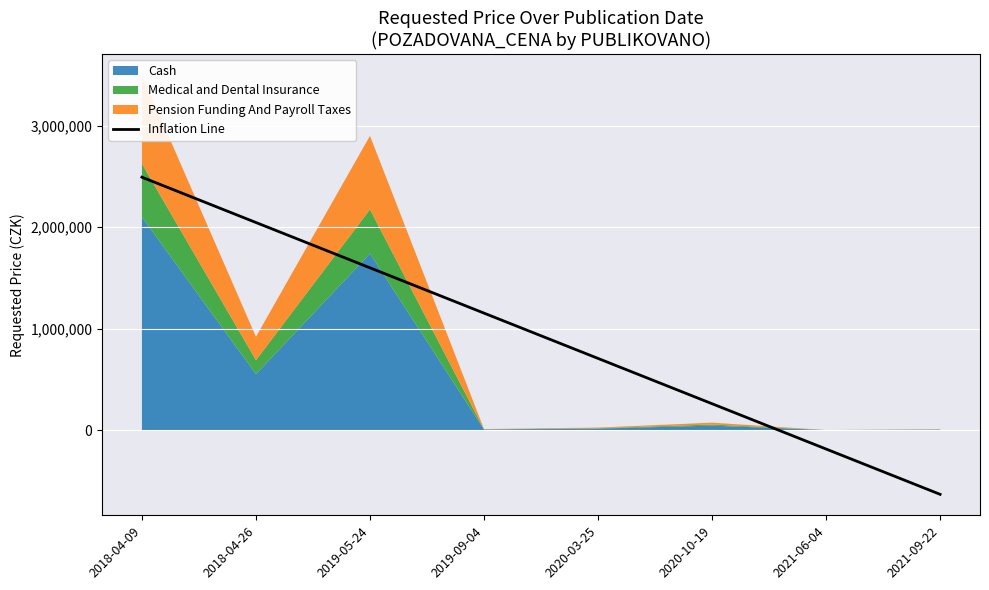

Is it true that the value at 2019-09-04 is 712533.9?

False